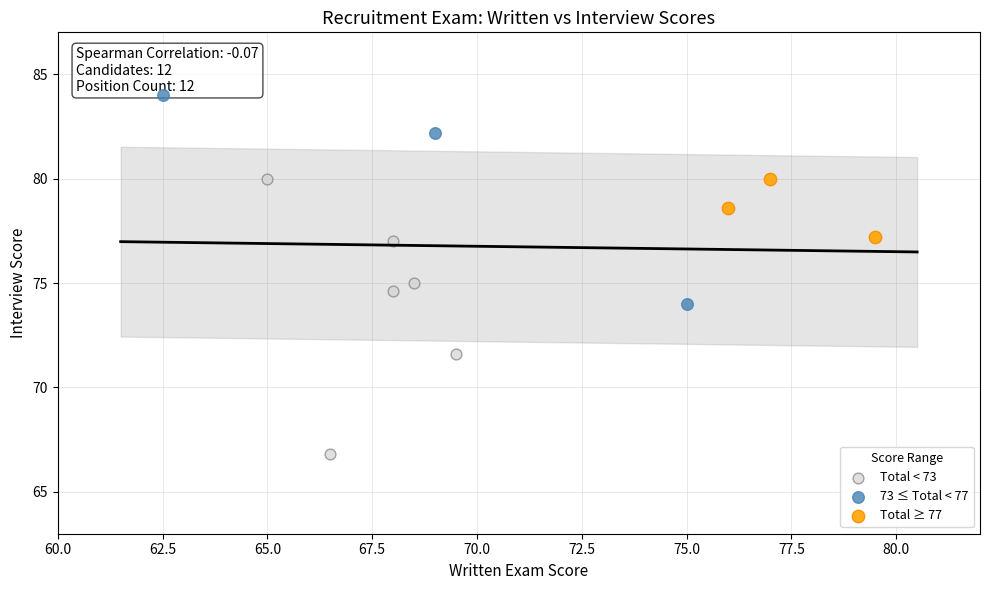

Which series has the widest spread of Y values?

Total < 73